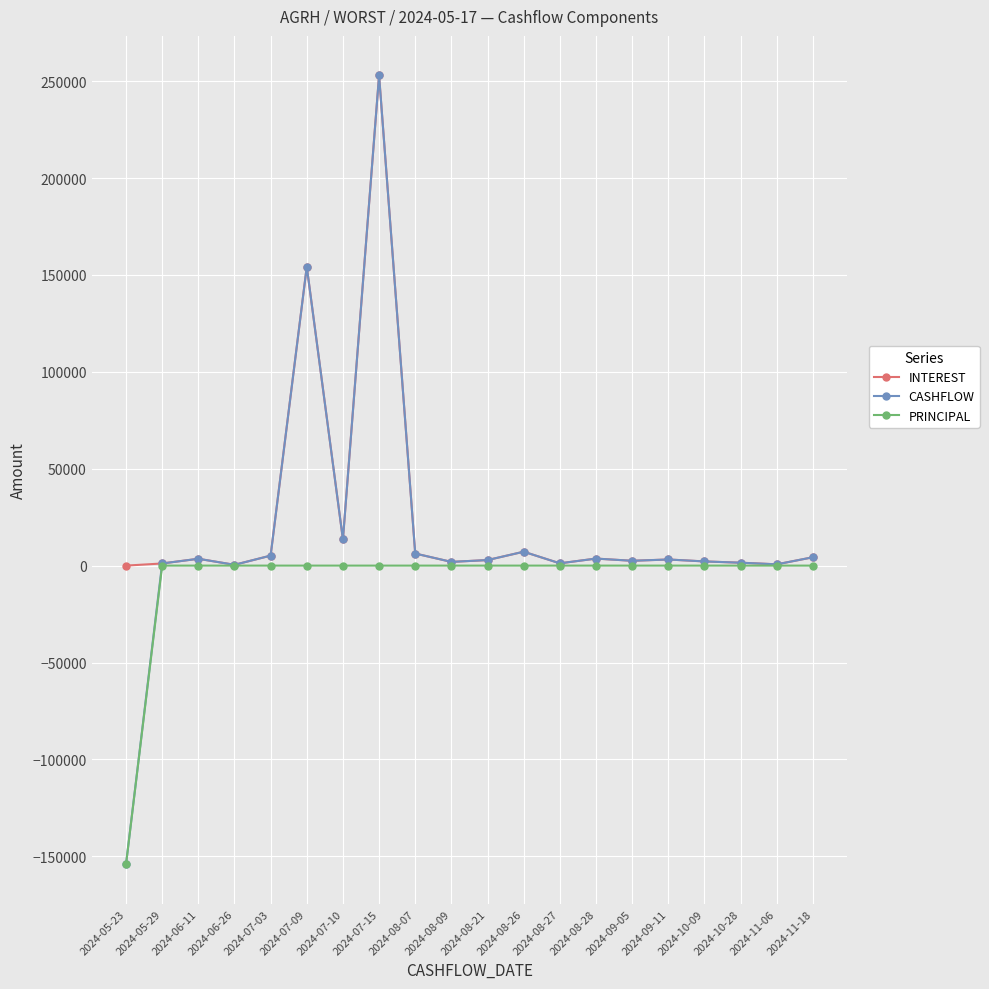

How many data points in INTEREST are less than 3160?

10